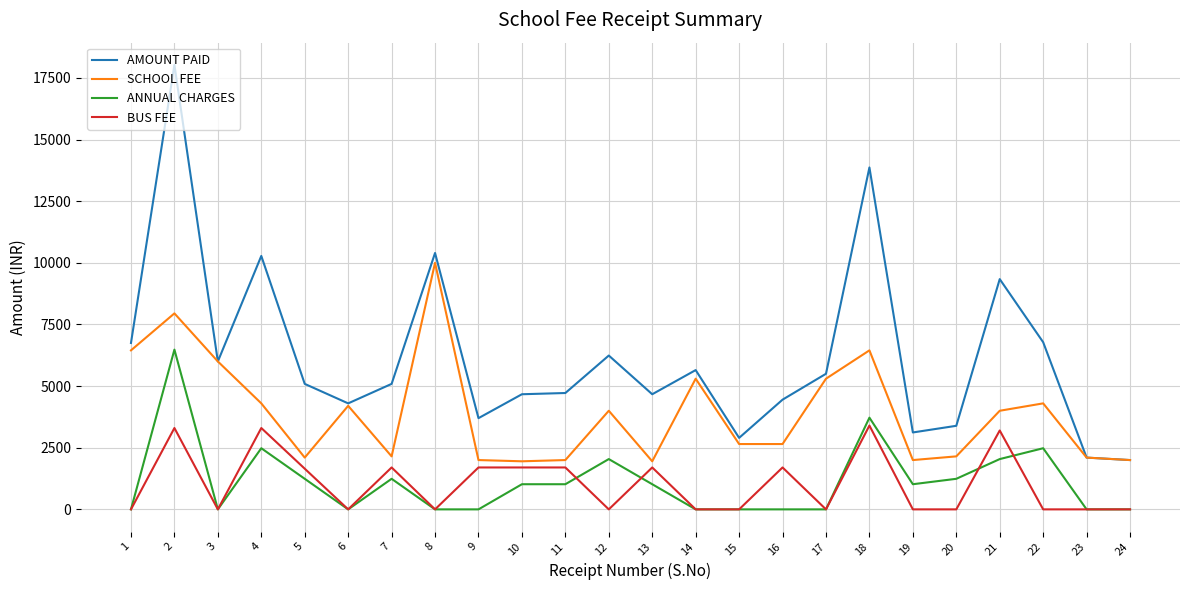

True or false: AMOUNT PAID and ANNUAL CHARGES cross at least once.

False